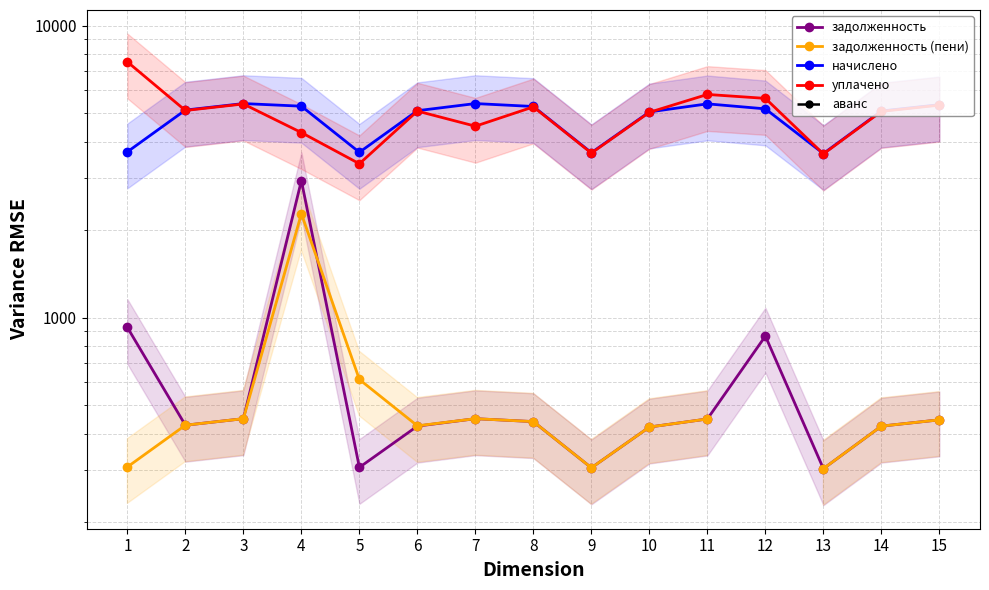

What is the value of the начислено point at the 8th from the left?

5281.8